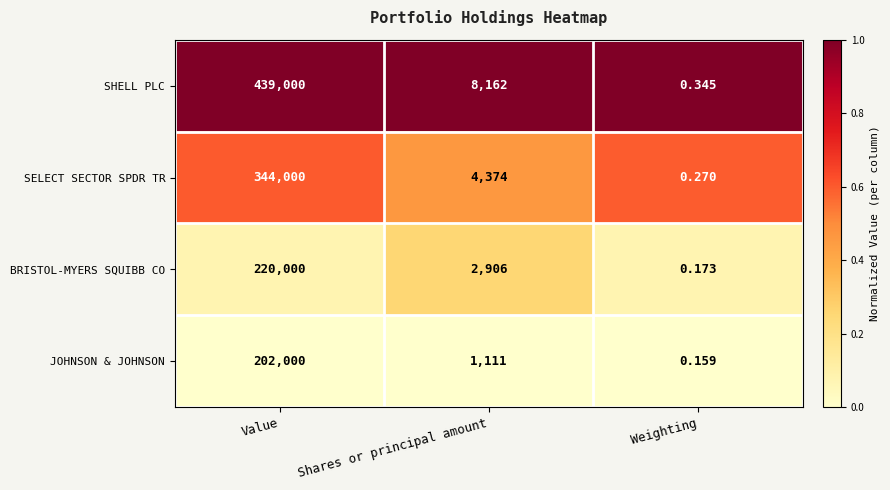

At which category is the sum across all series the highest?

Value